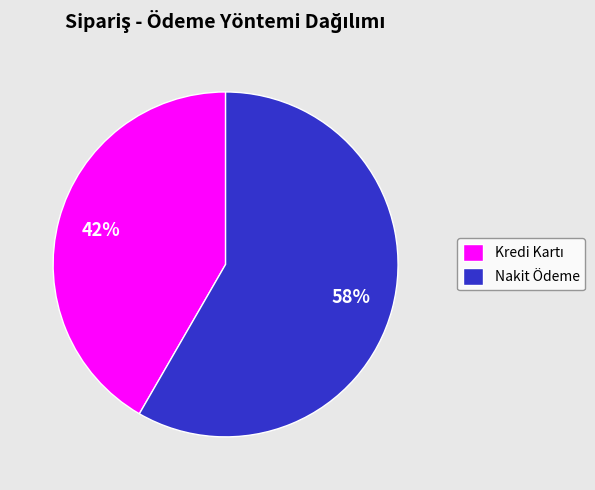

To the nearest percent, what portion does Nakit Ödeme represent?

58%